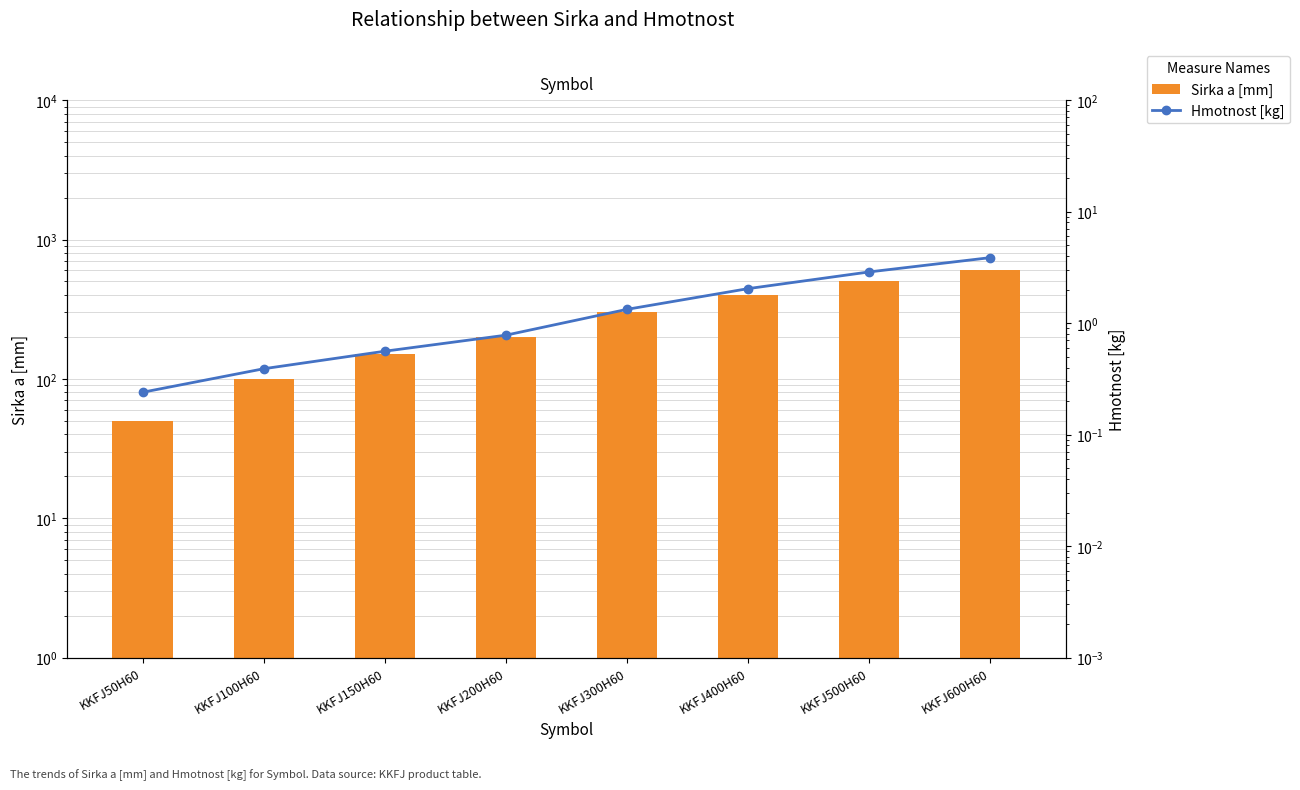

Which series changed the most between KKFJ100H60 and KKFJ300H60?

Sirka a [mm]